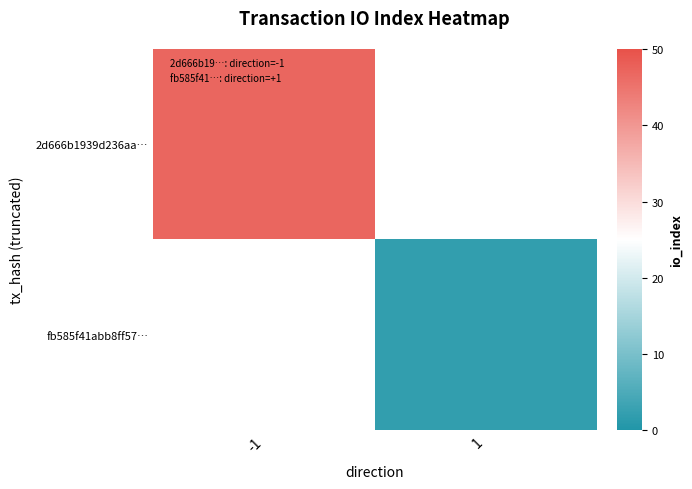

Which category has the highest value across all series?

-1